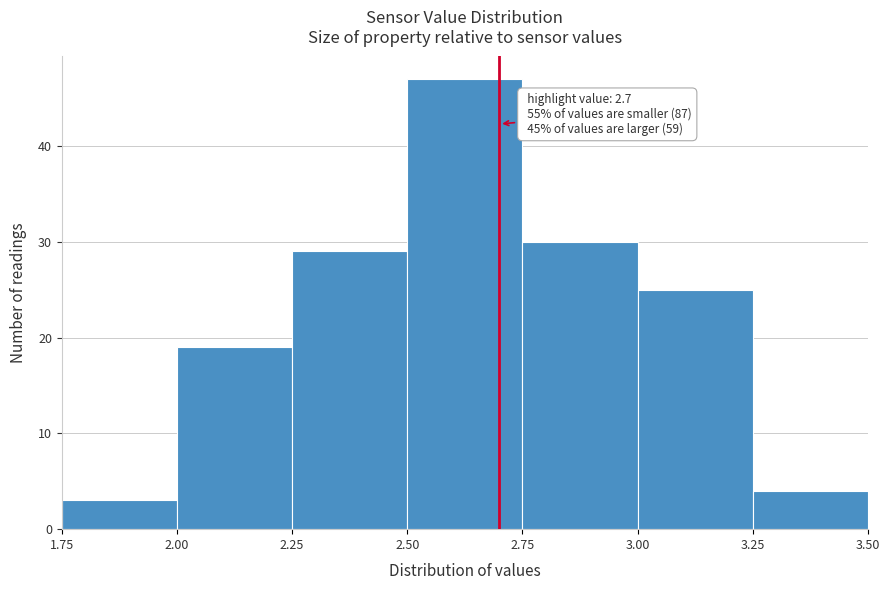

Which range on the x-axis has the tallest bar?

2.50 to 2.75